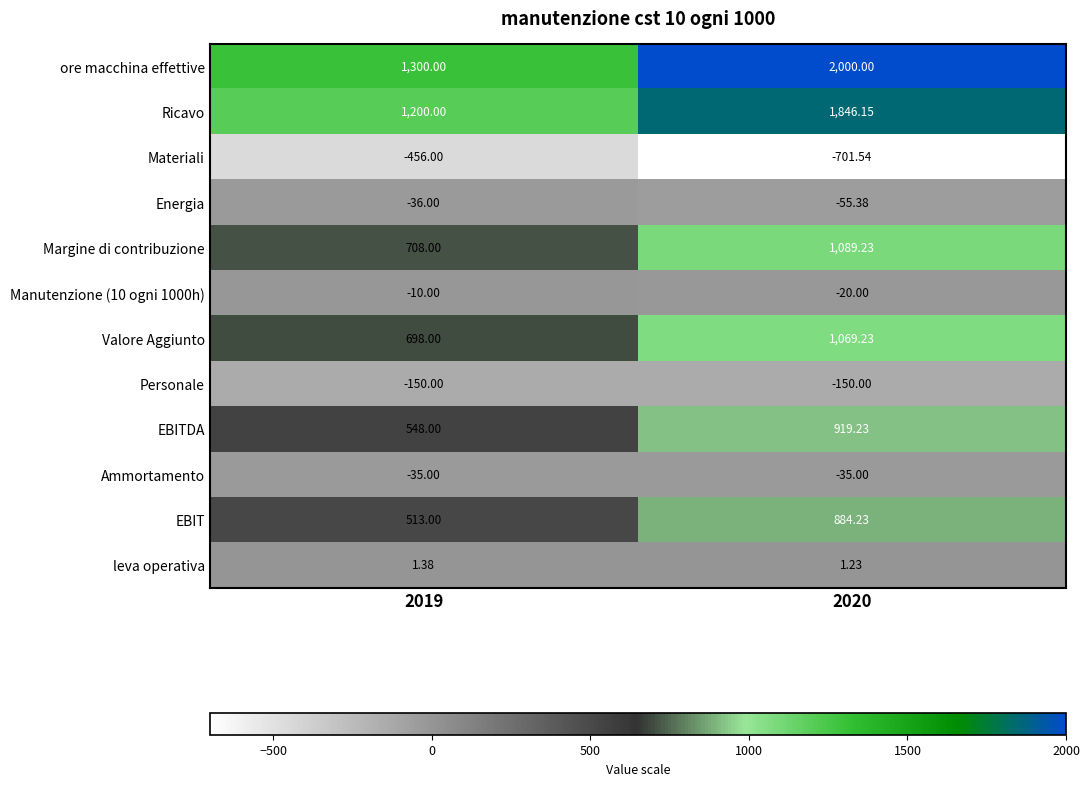

Is the value of EBIT at 2019 greater than the value of Materiali at 2020?

Yes